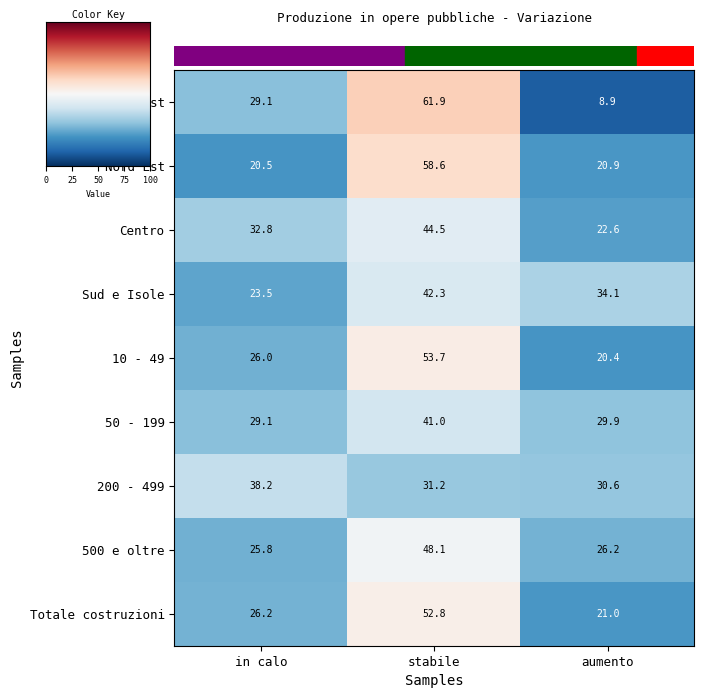

Which series has the widest spread of values?

Nord Ovest